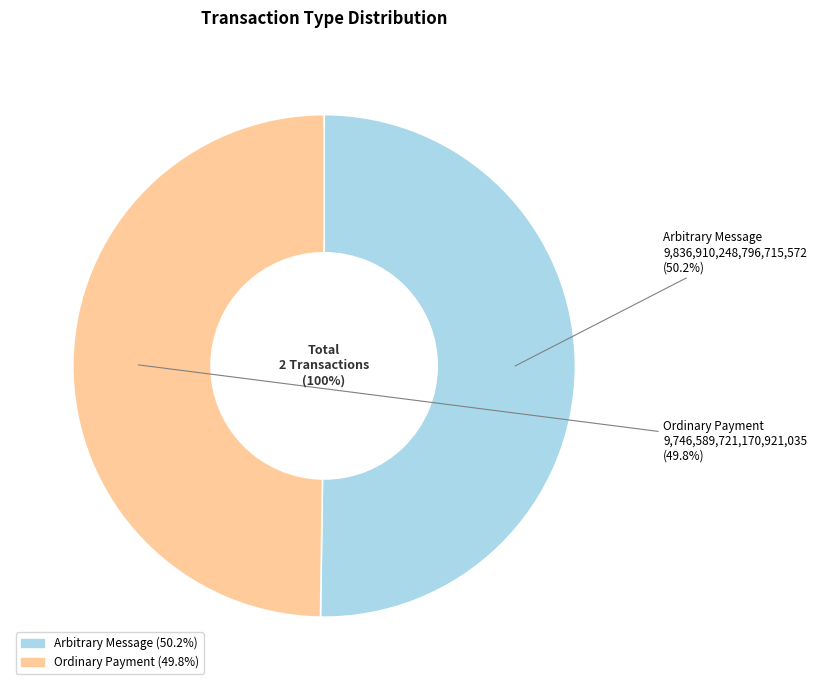

Count the number of slices in the pie.

2